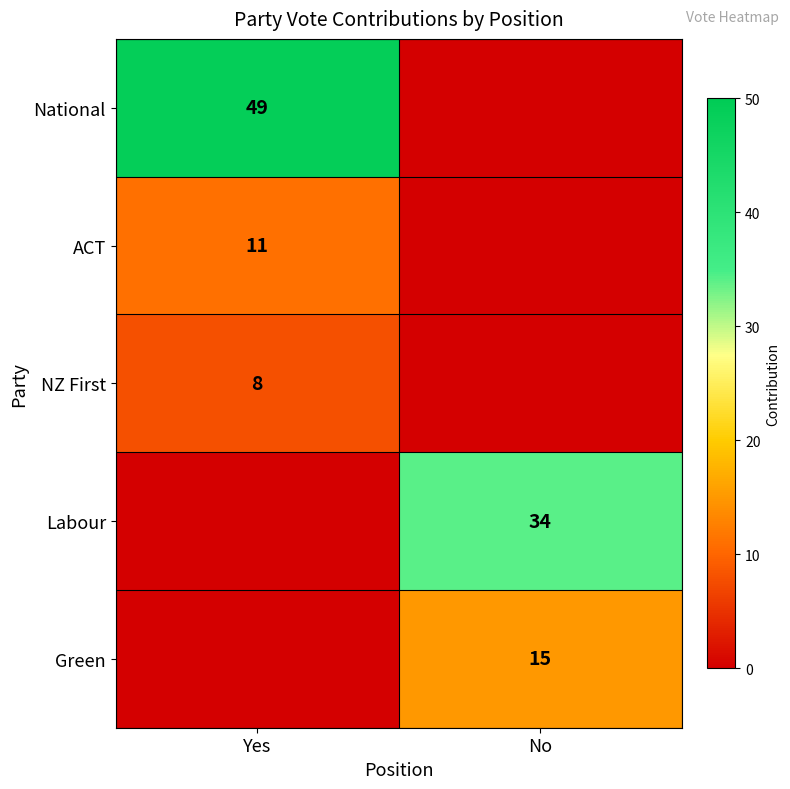

How many data points does each series have?

2